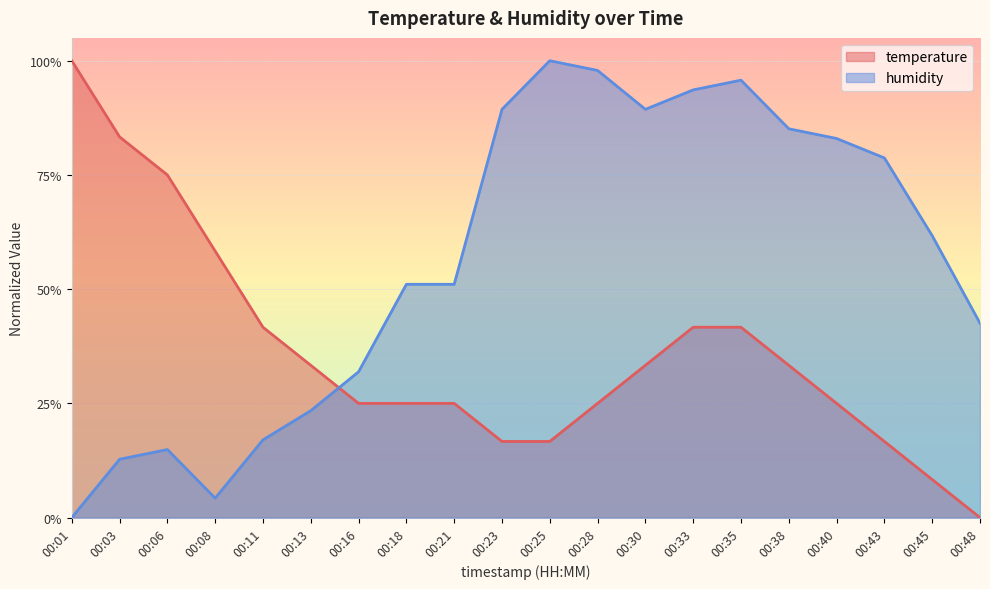

How many intersections are there between temperature and humidity?

1